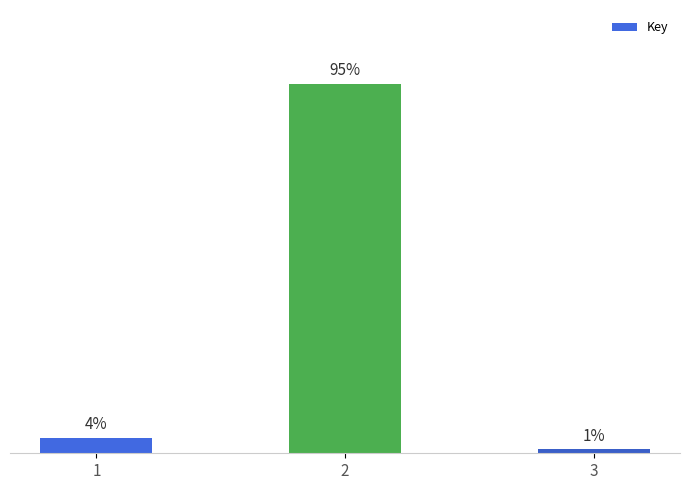

List the labels in order of value, smallest first.

3, 1, 2